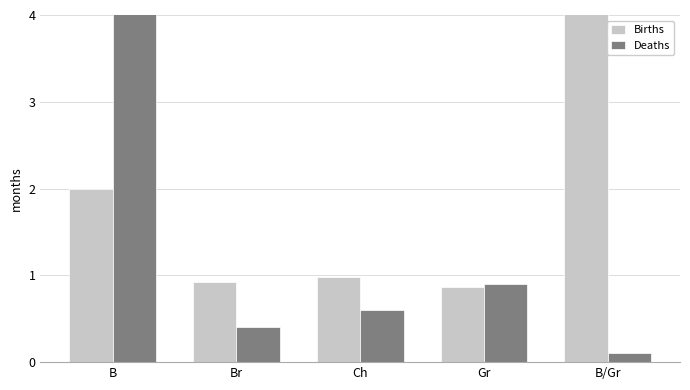

What are all the series names shown in the legend?

Births, Deaths